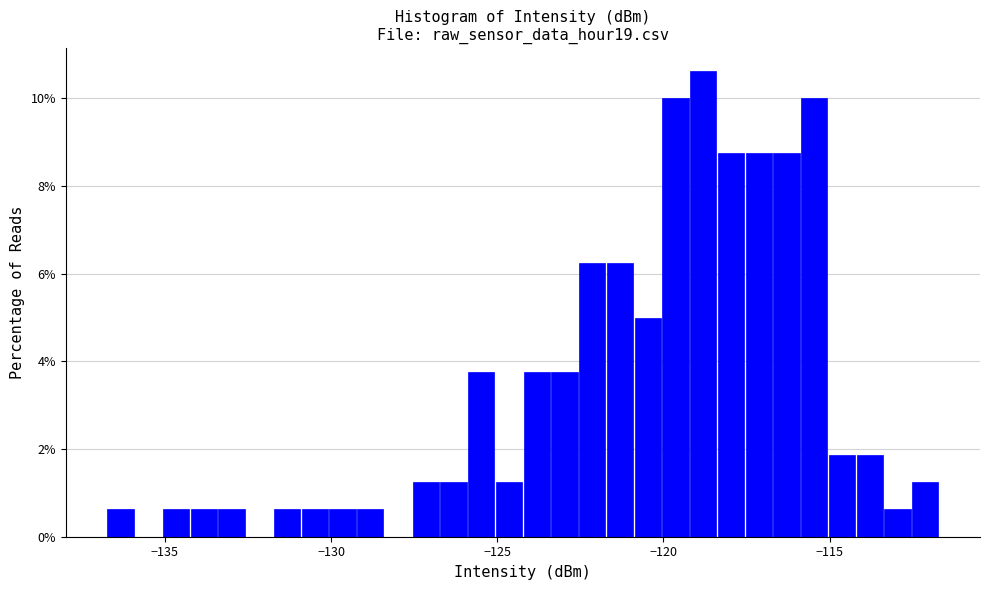

Read against the x-axis, roughly where is the centre of the tallest bar?

-119.0